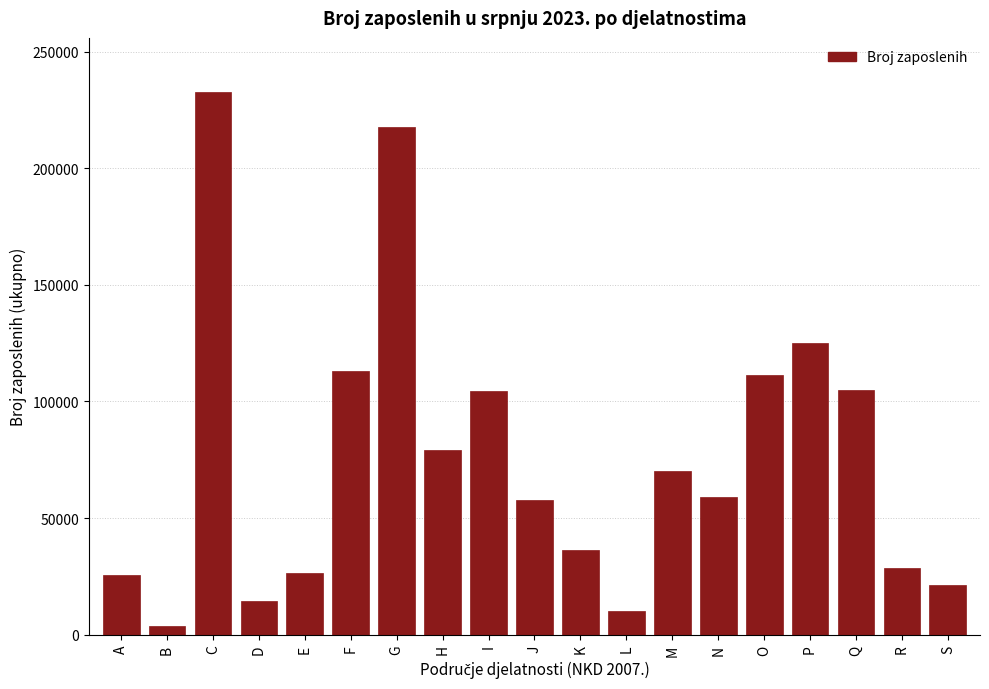

What is the value of the 12th bar from the left?

10189